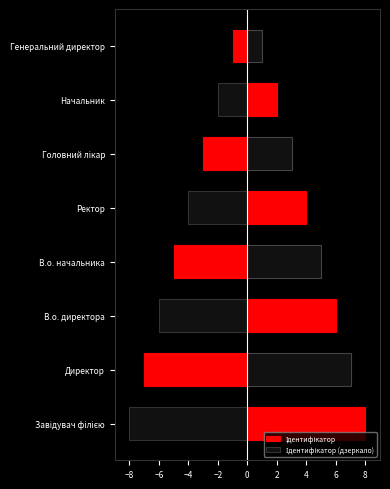

What is the value of the Ідентифікатор (дзеркало) bar at the 7th from the left?

-2